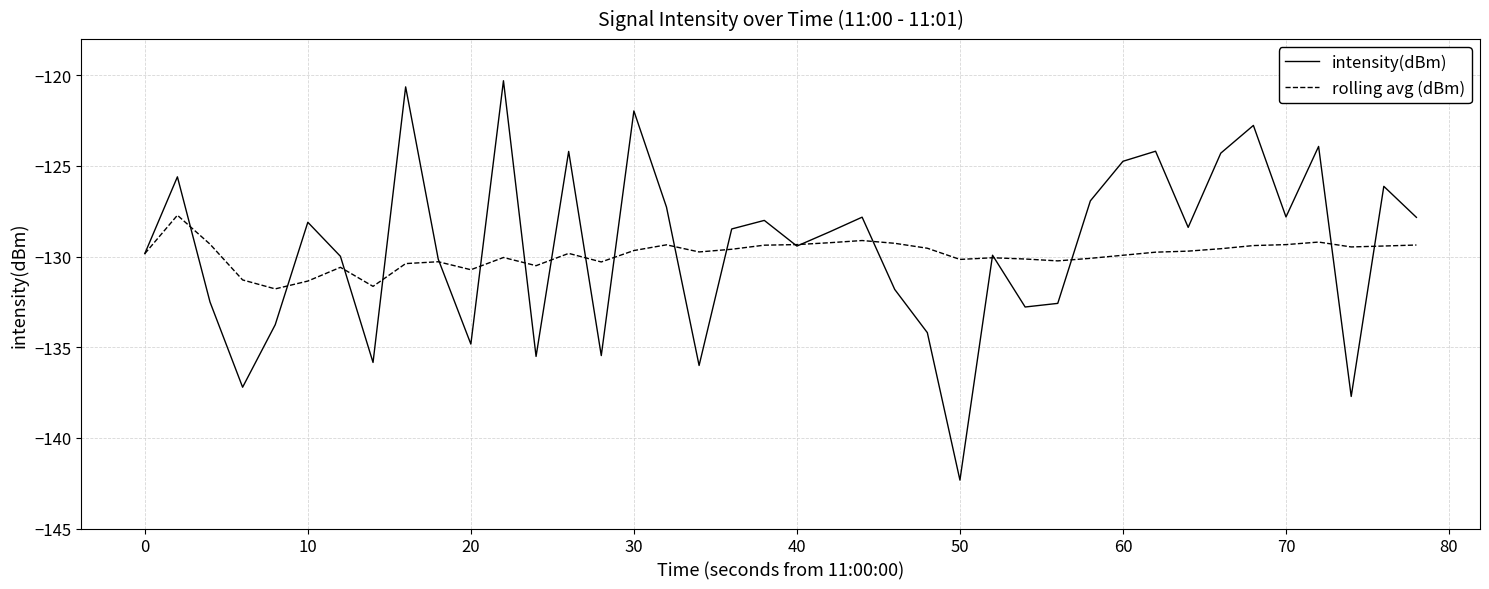

How many series are shown in this chart?

2